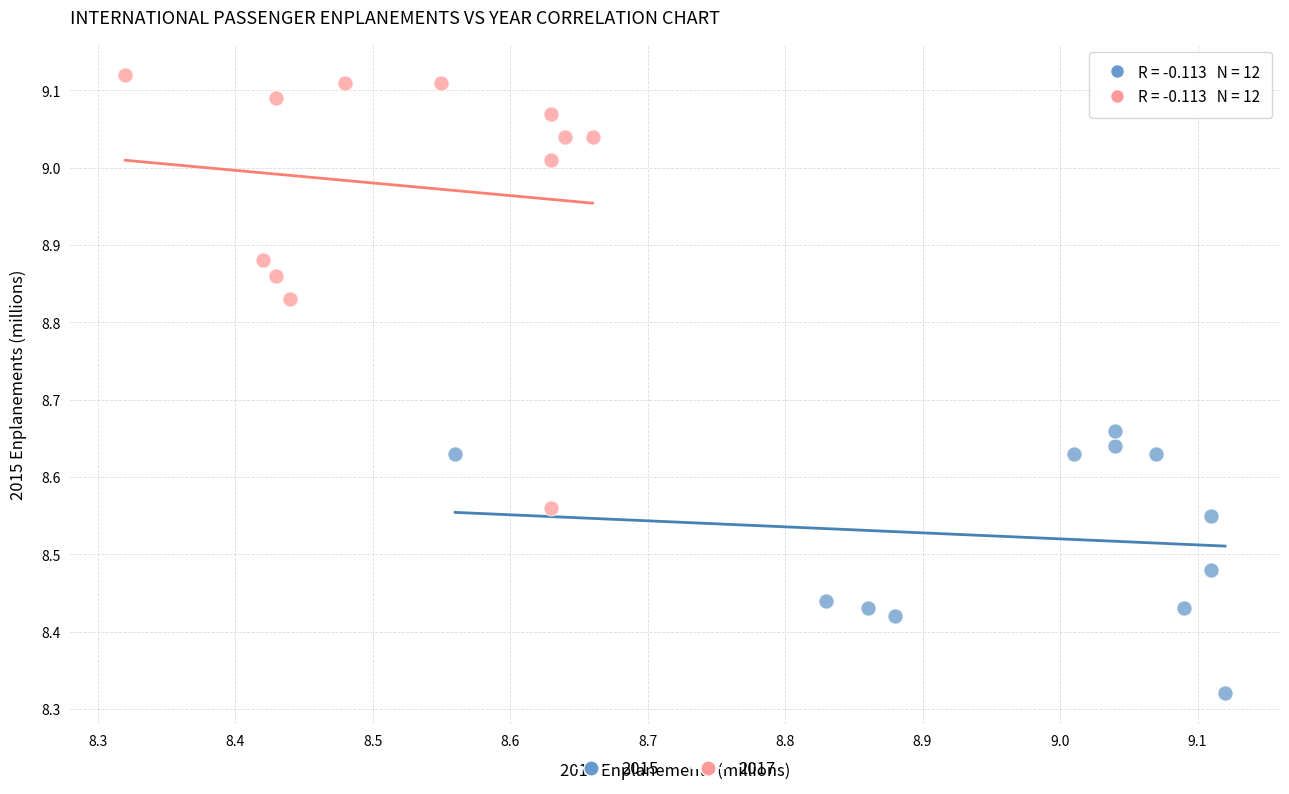

Which series reaches the minimum Y coordinate?

2015